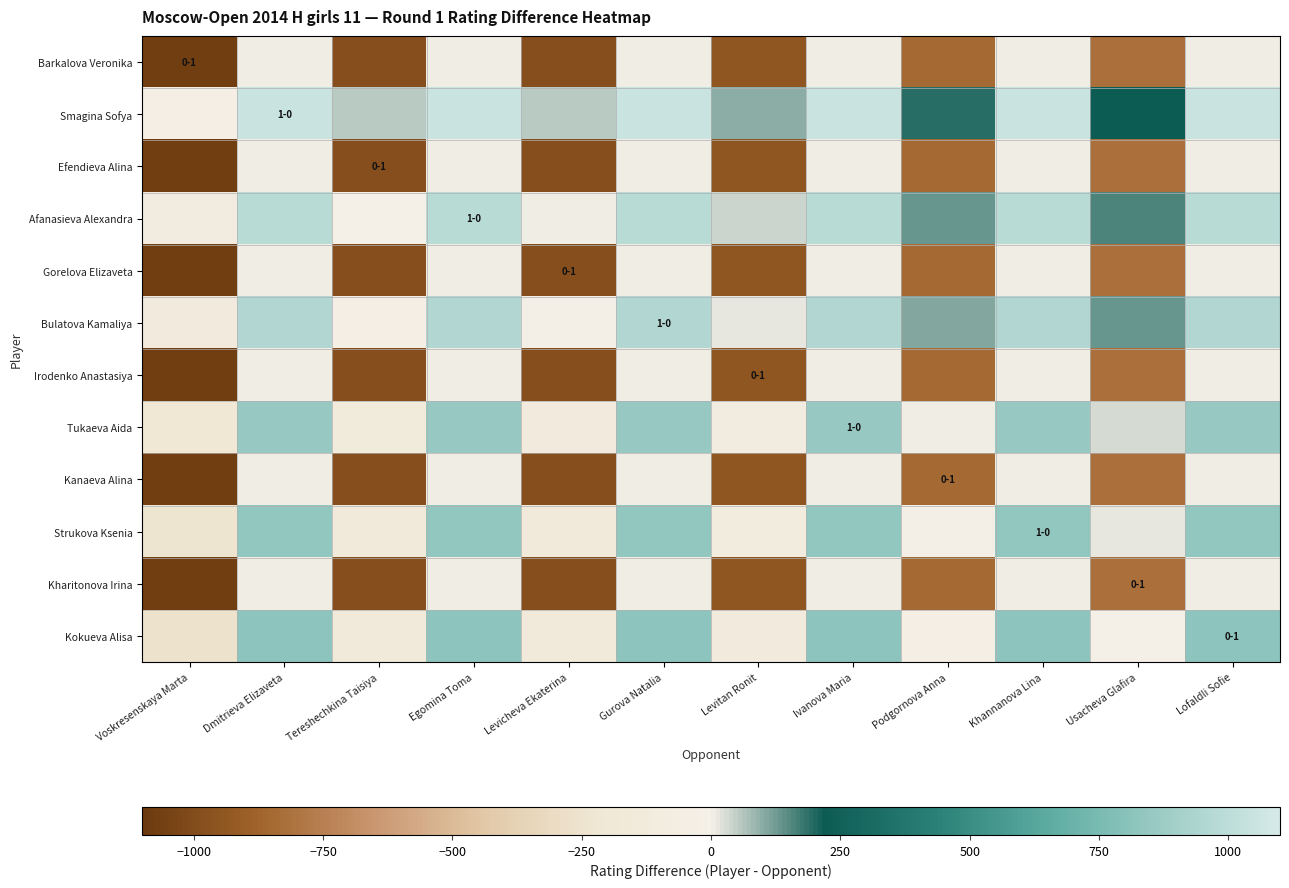

What is the difference between the highest and lowest values at Voskresenskaya Marta?

1040